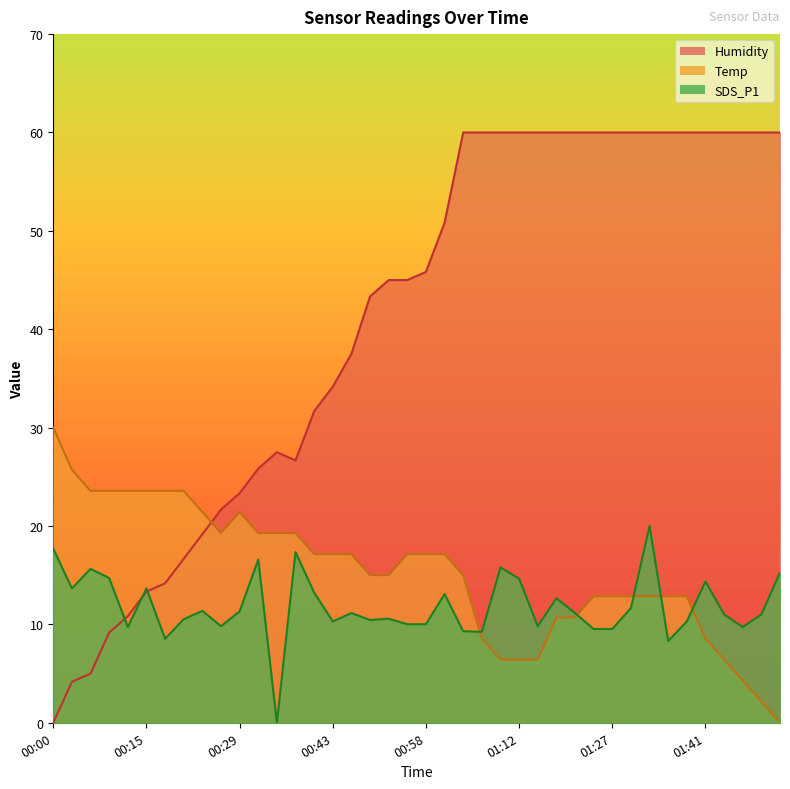

In Humidity, how many points are lower than both neighbors (excluding endpoints)?

1